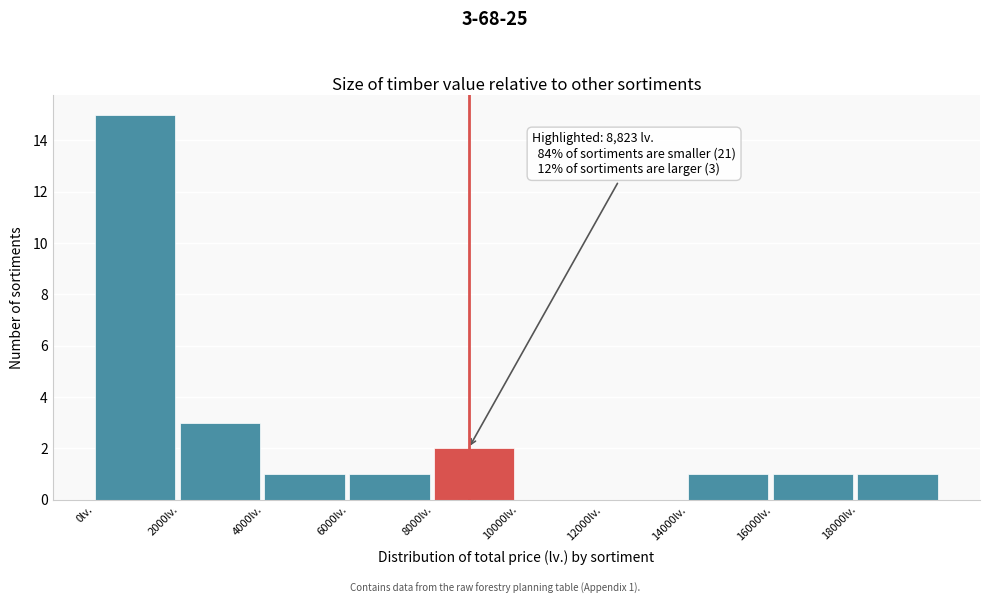

Which range on the x-axis has the tallest bar?

0 to 2000